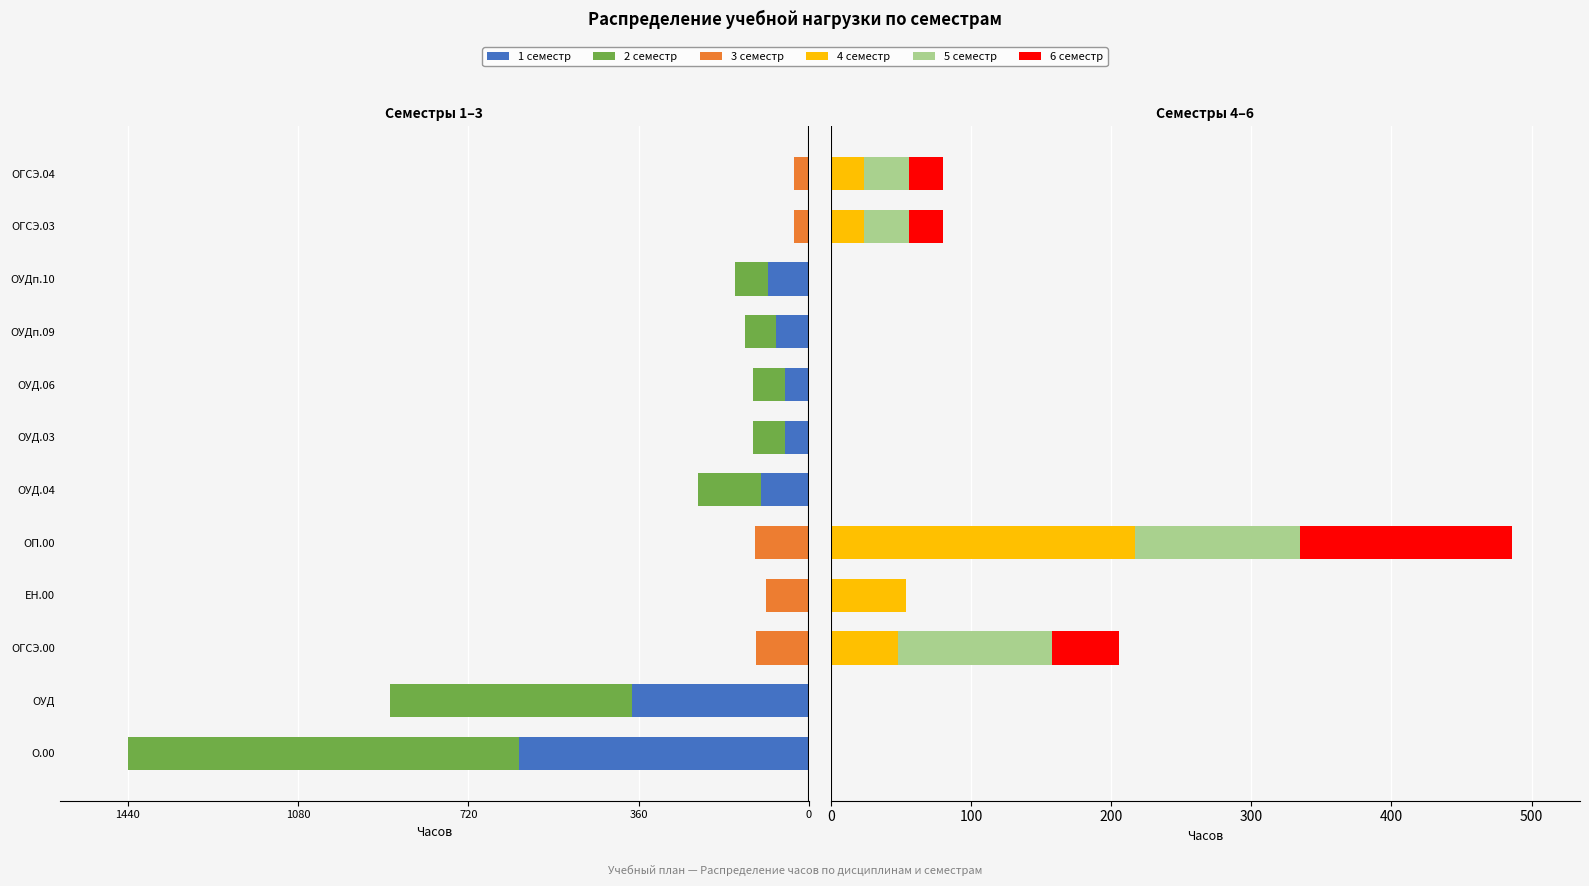

How many values in 1 семестр are below zero?

7